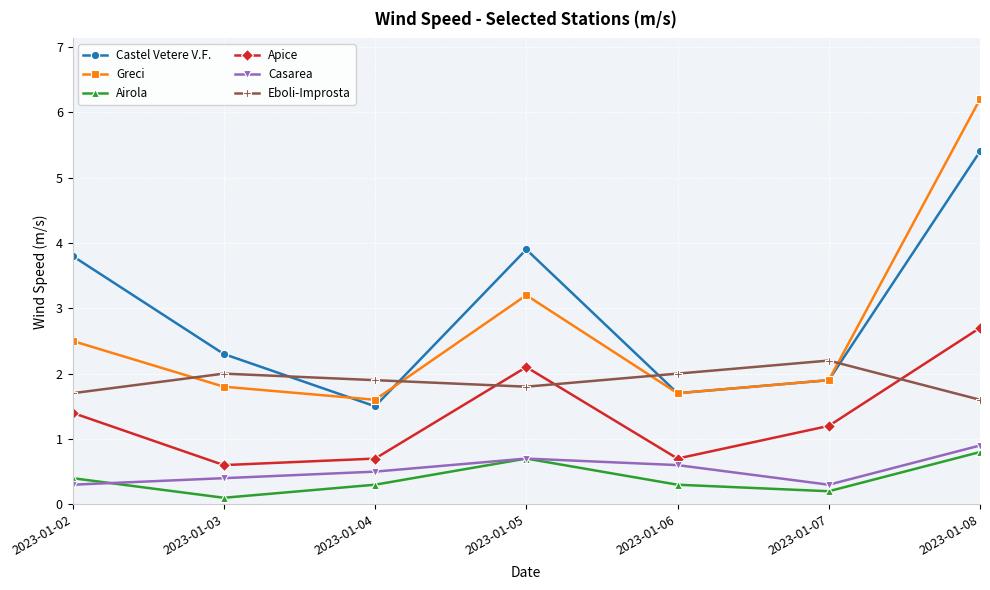

Rank the series at 2023-01-08 from lowest to highest value.

Airola, Casarea, Eboli-Improsta, Apice, Castel Vetere V.F., Greci